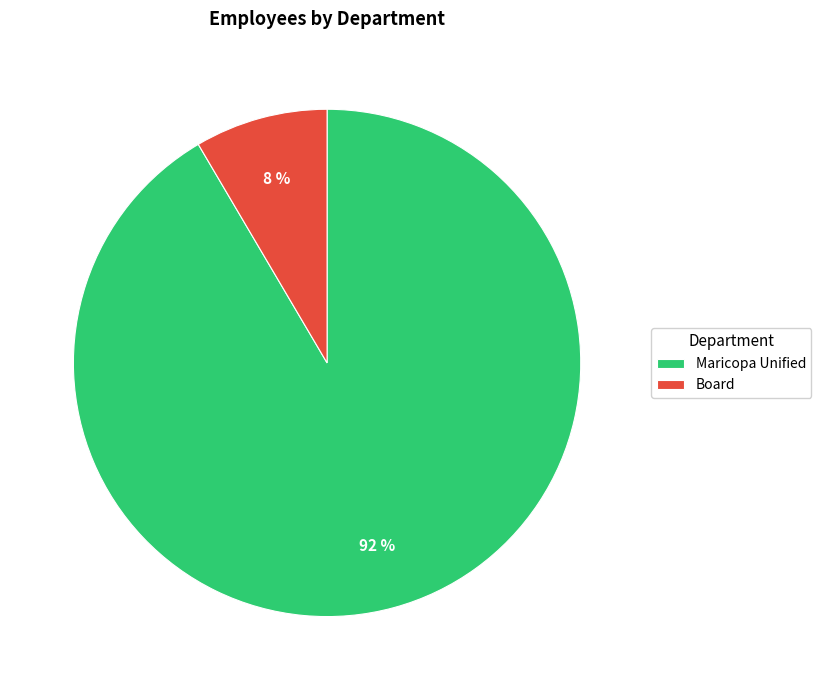

True or false: Maricopa Unified accounts for 92% of the total.

True